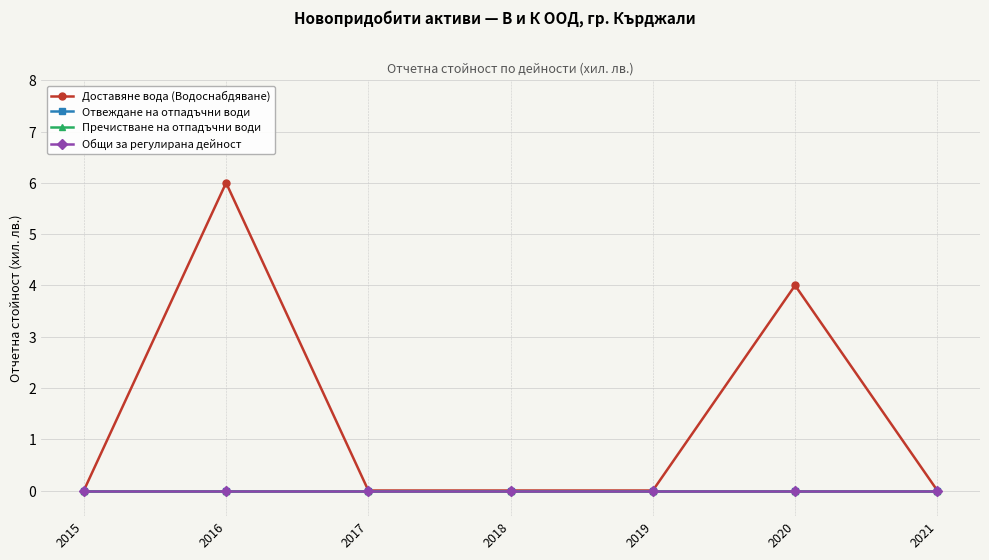

Which series has the widest spread of values?

Доставяне вода (Водоснабдяване)